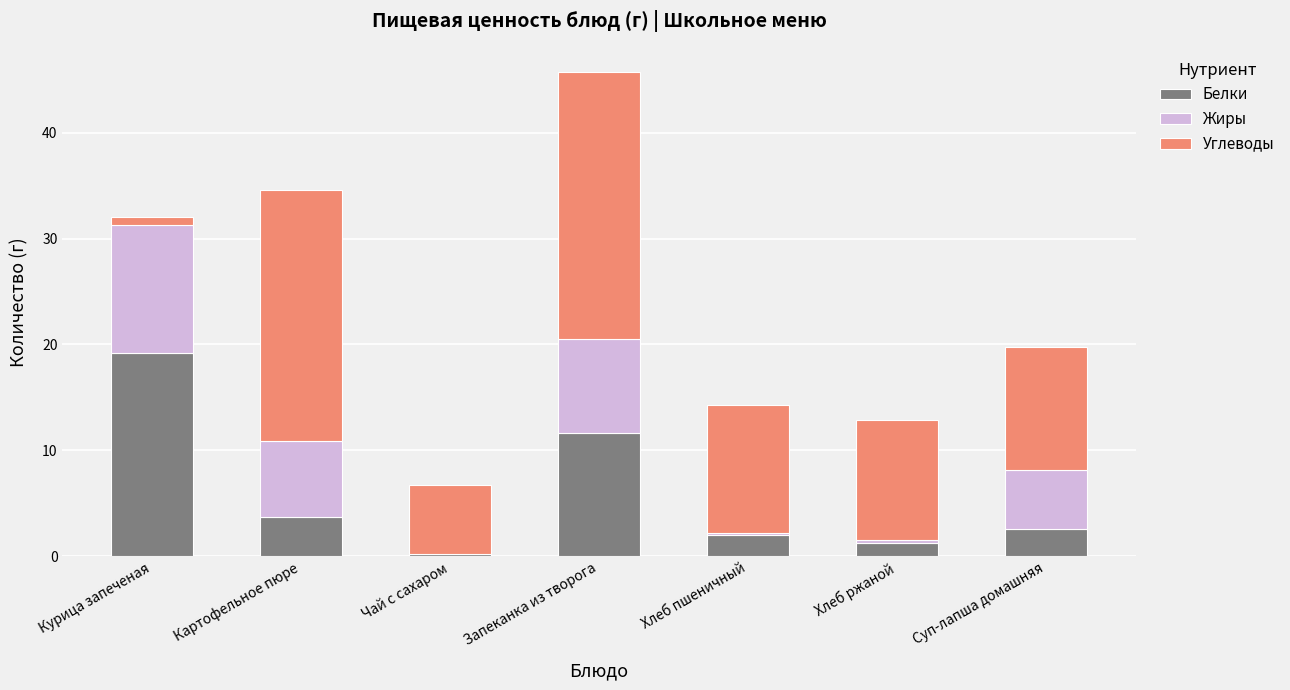

What is the maximum value for Белки?

19.2